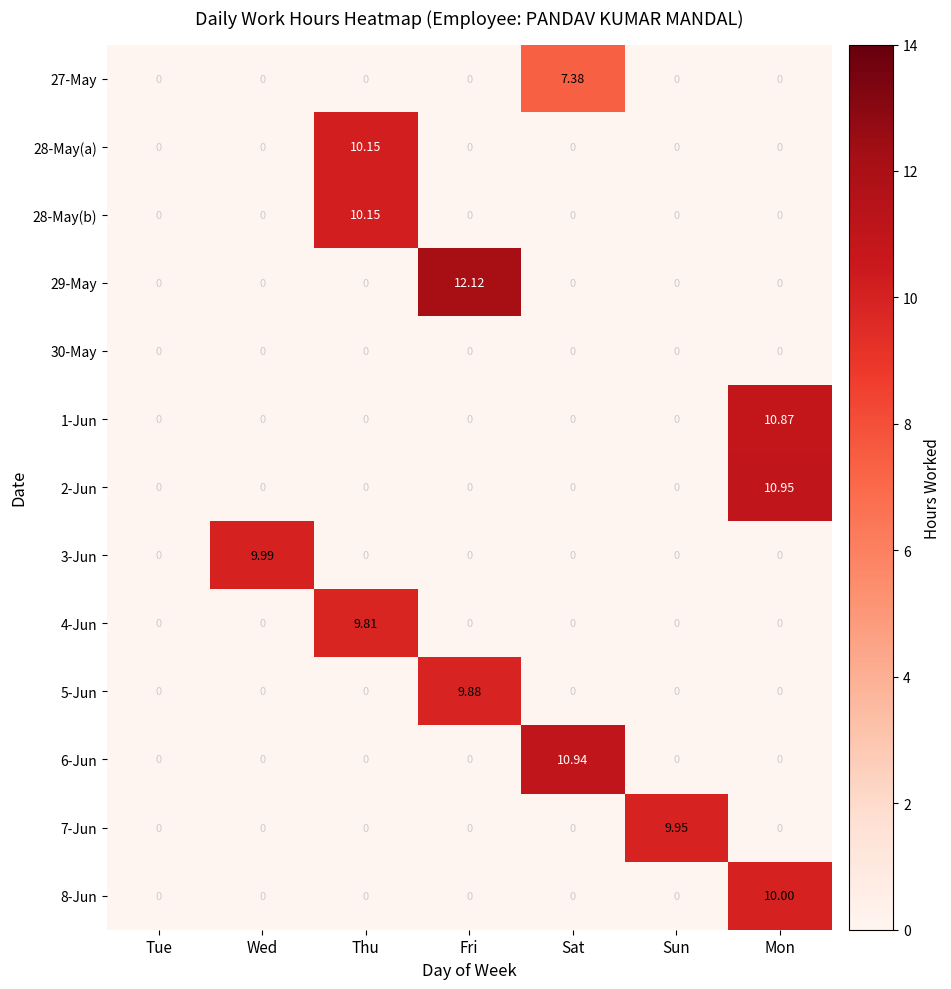

Is the value of 3-Jun at Thu greater than the value of 4-Jun at Thu?

No